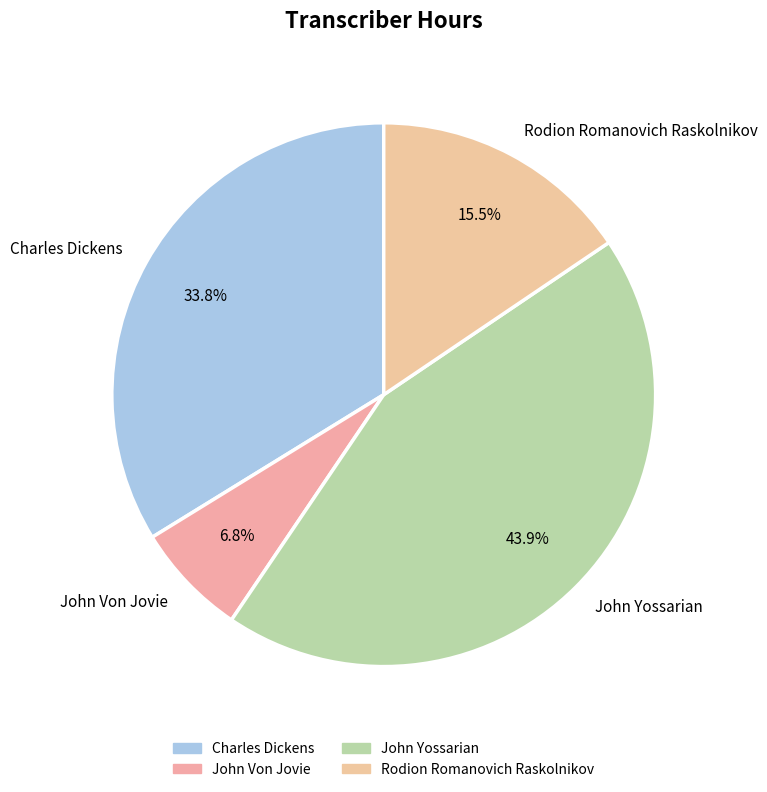

Which slice is the largest?

John Yossarian